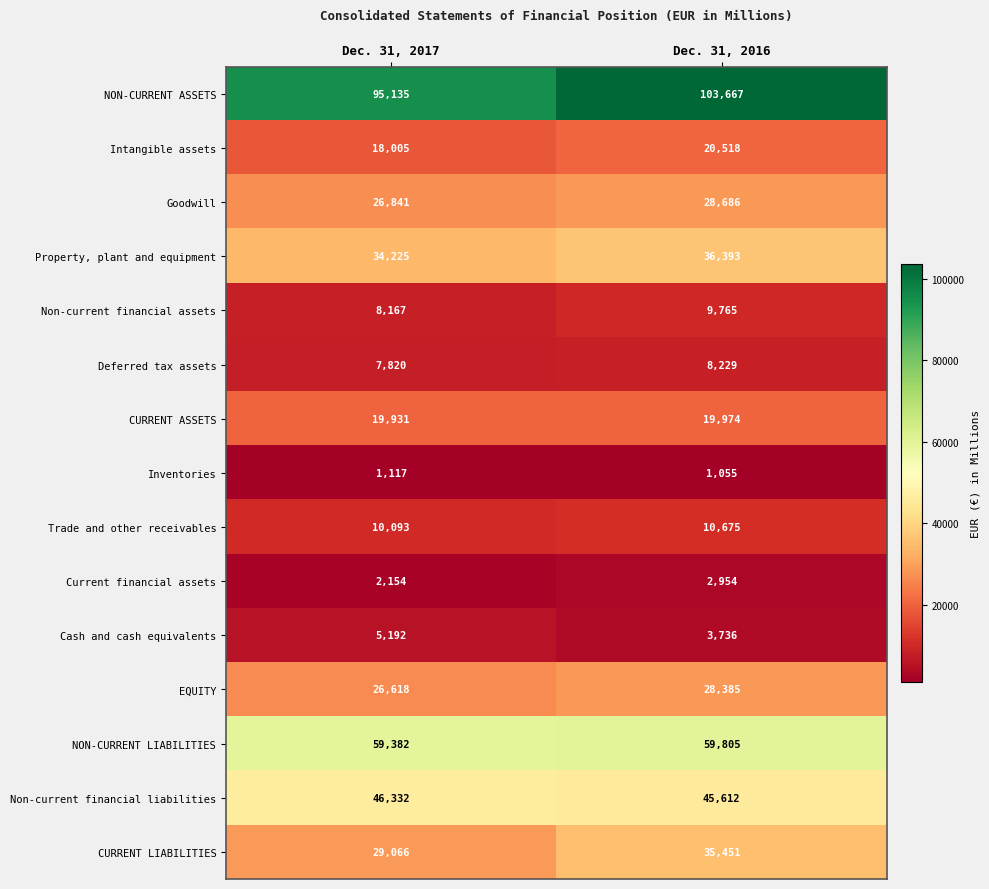

What is the difference between the maximum and minimum values in the Inventories series?

62